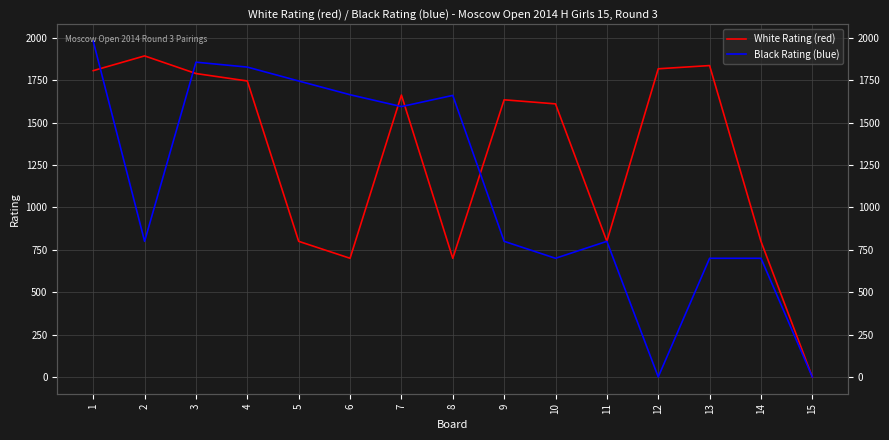

List the labels in order of White Rating (red) value, largest first.

2, 13, 12, 1, 3, 4, 7, 9, 10, 5, 11, 14, 6, 8, 15